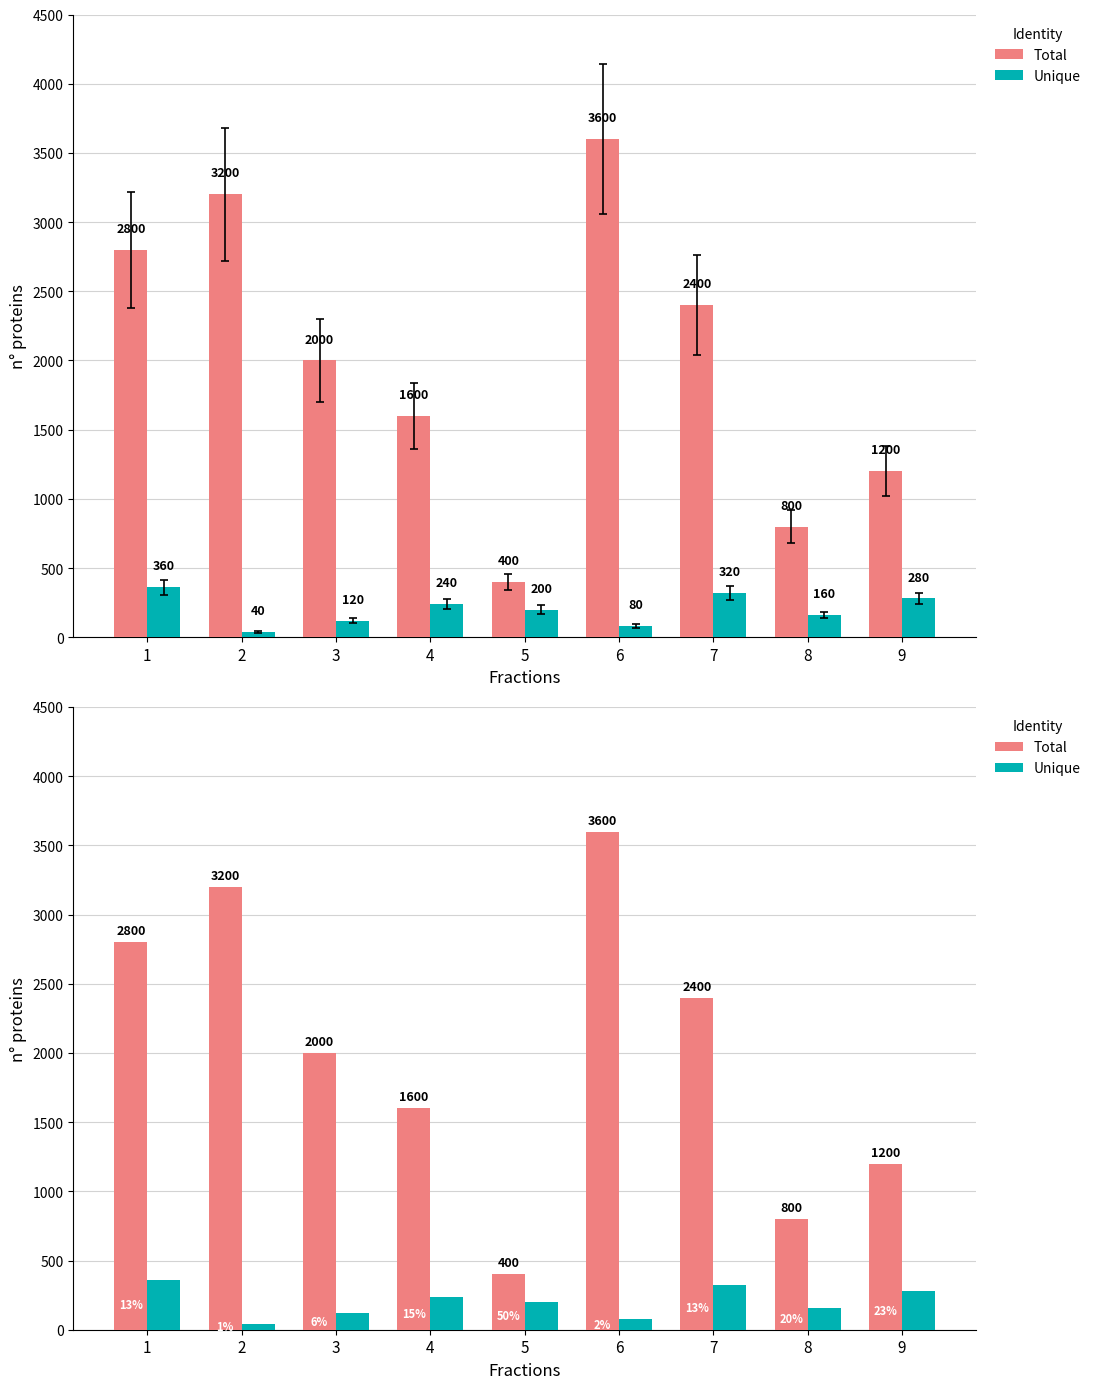

Between 4 and 2, which is larger?

2